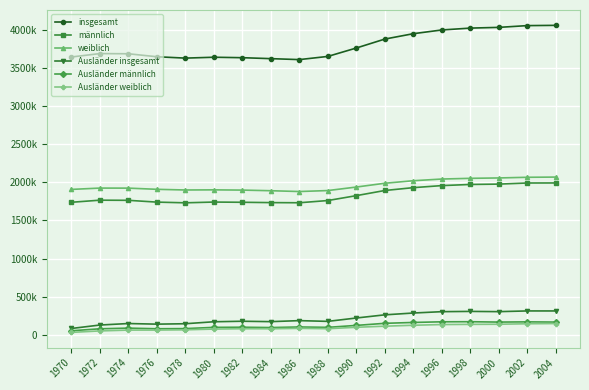

What is the value of the weiblich point at the 14th from the left?

2043379